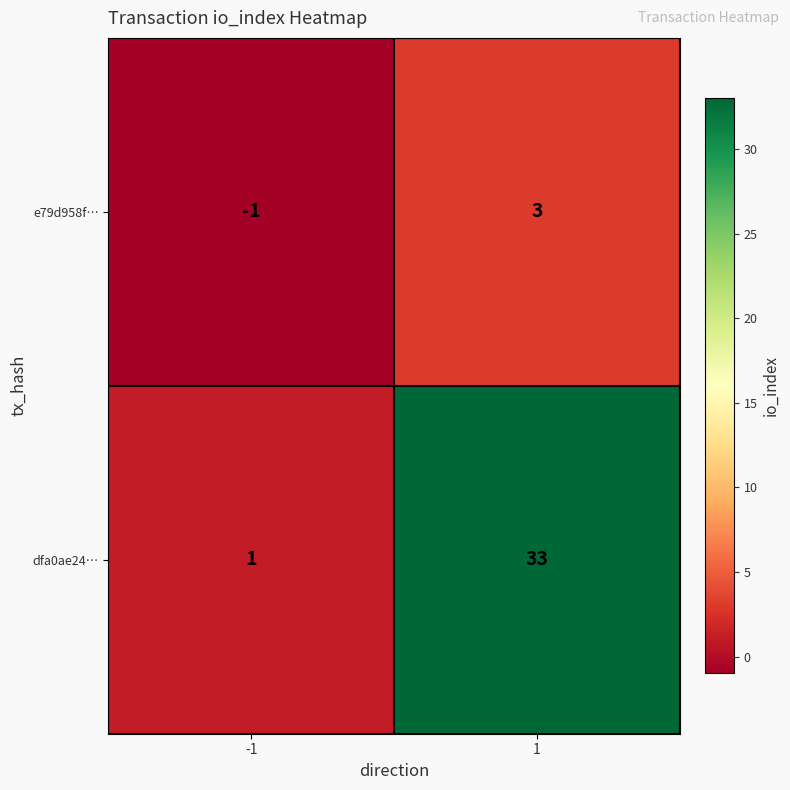

Which category has the lowest value across all series?

-1